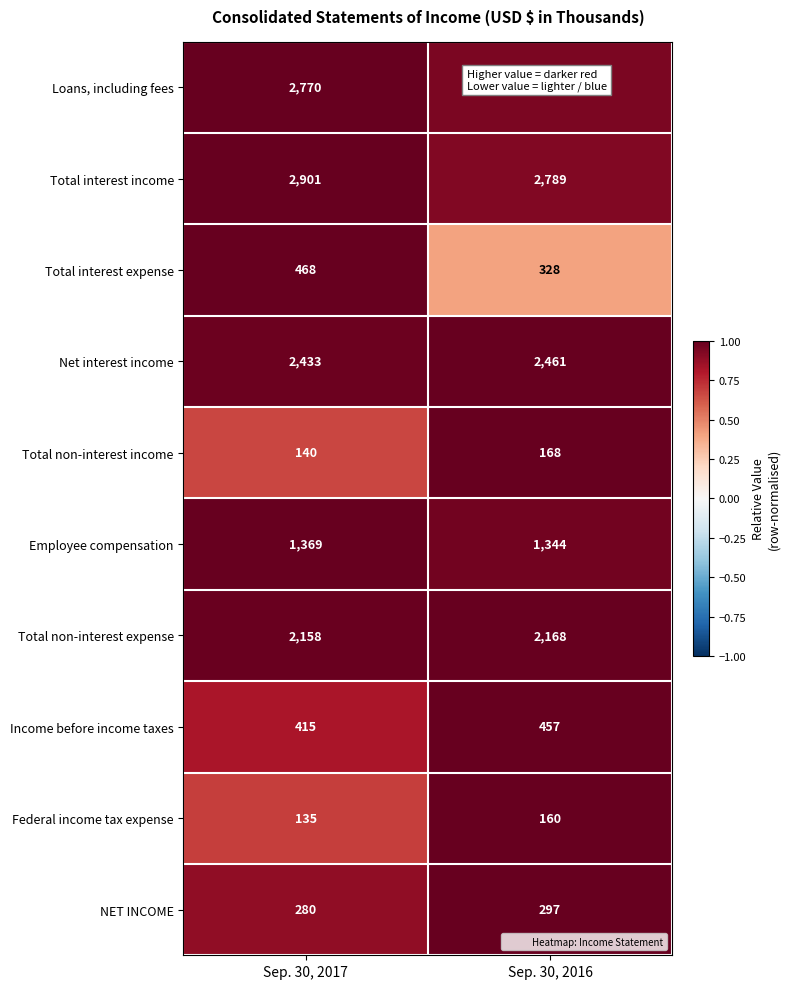

Which label corresponds to the smallest value in the chart?

Sep. 30, 2017